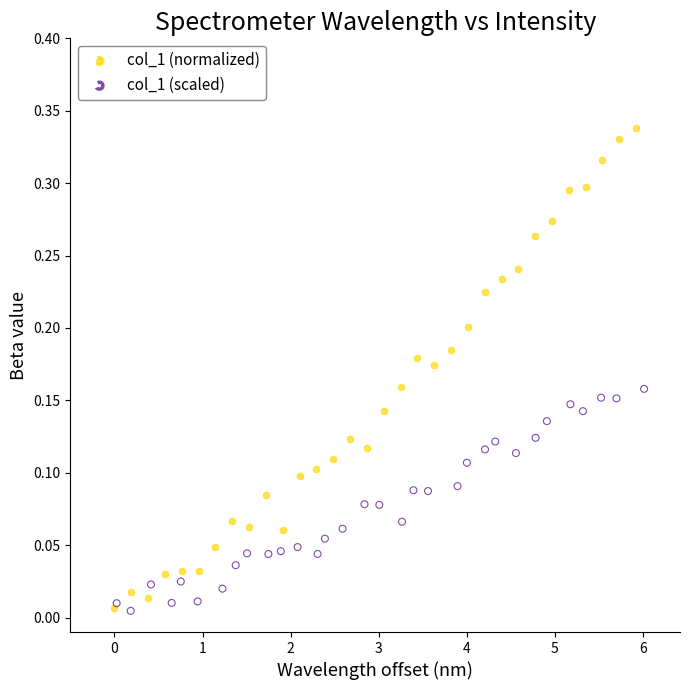

Which series has the largest Y range (max minus min)?

col_1 (normalized)